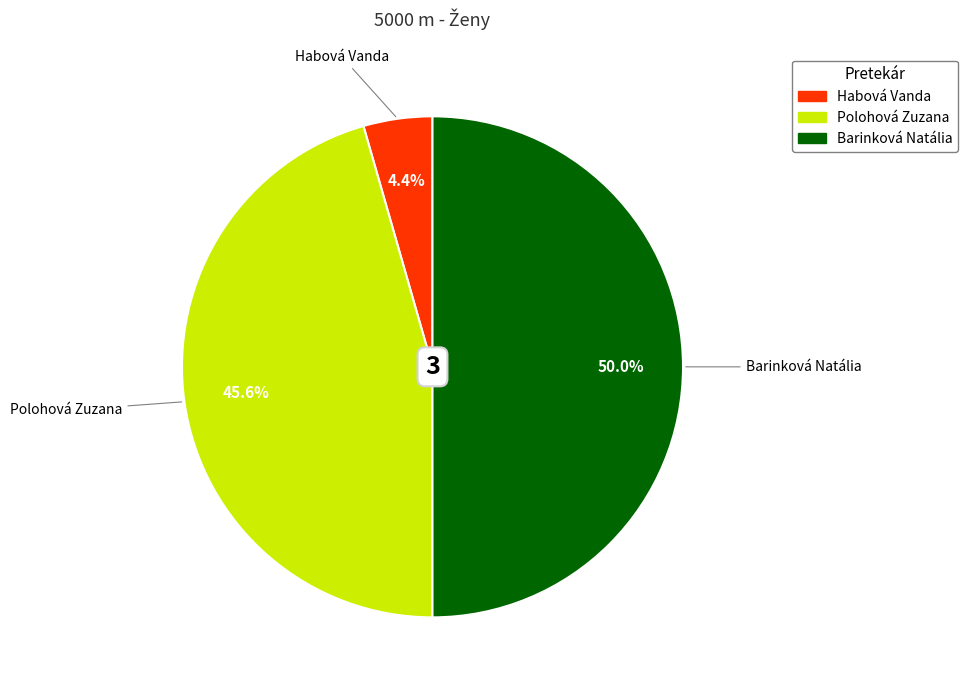

True or false: Habová Vanda accounts for 4% of the total.

True